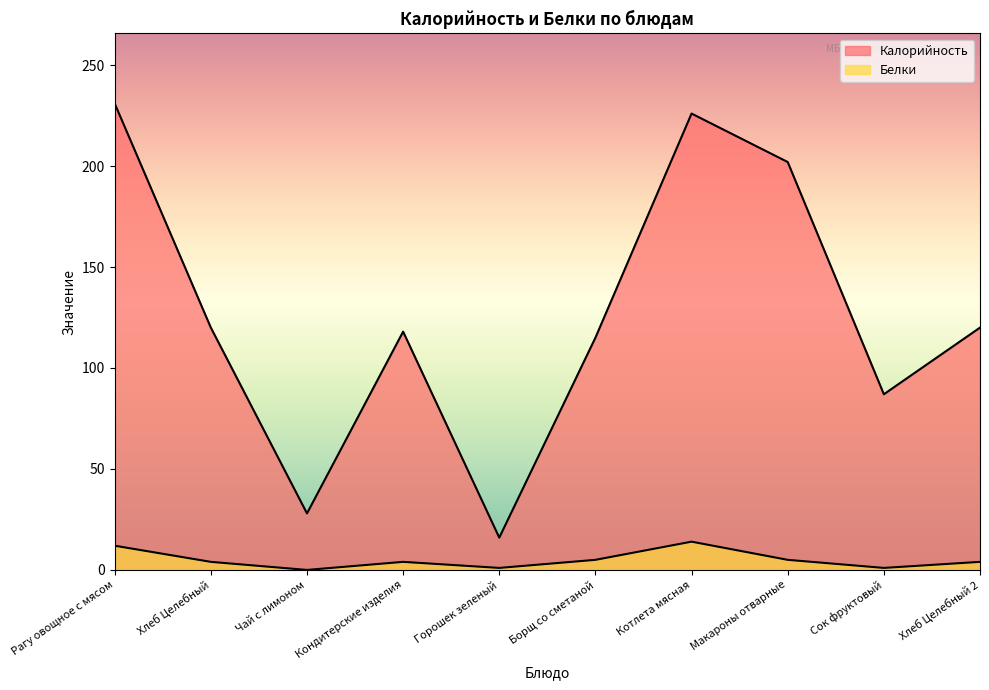

At which category does Калорийность reach its first local peak?

Кондитерские изделия